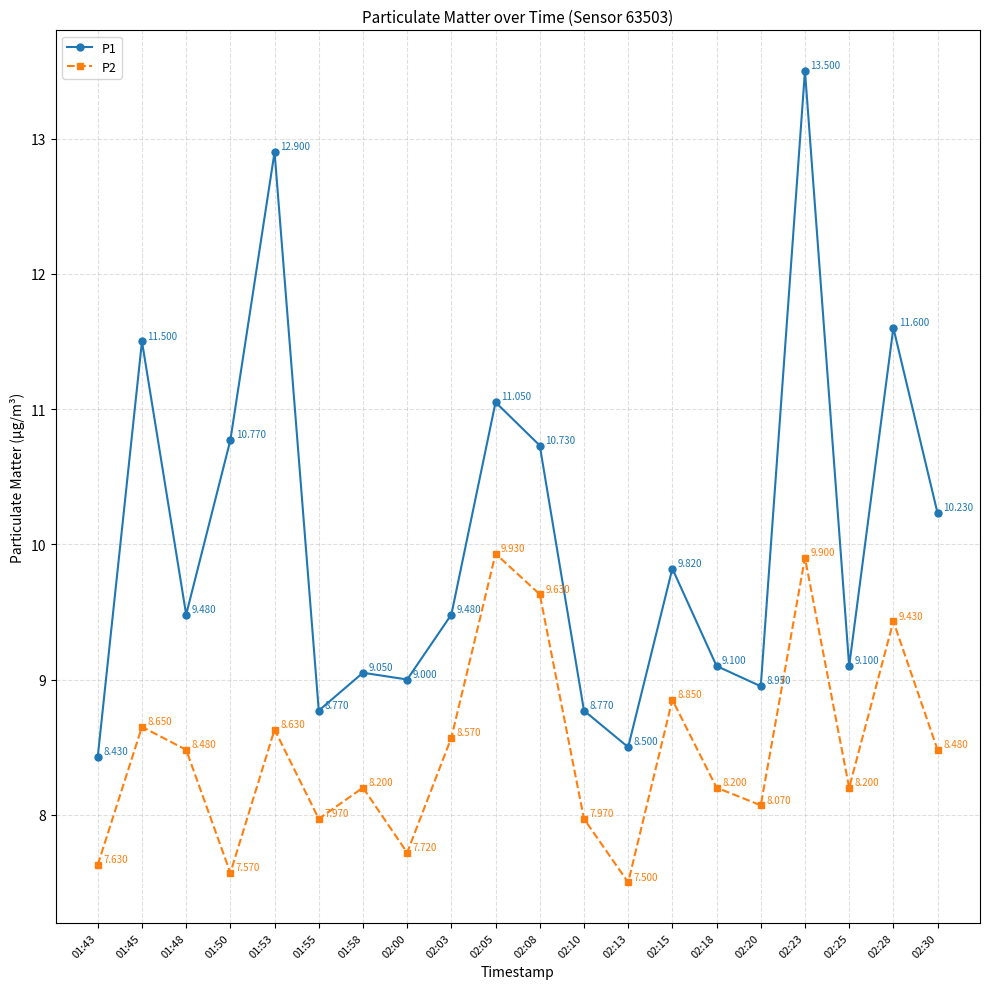

What is the label of the 20th point from the left?

02:30